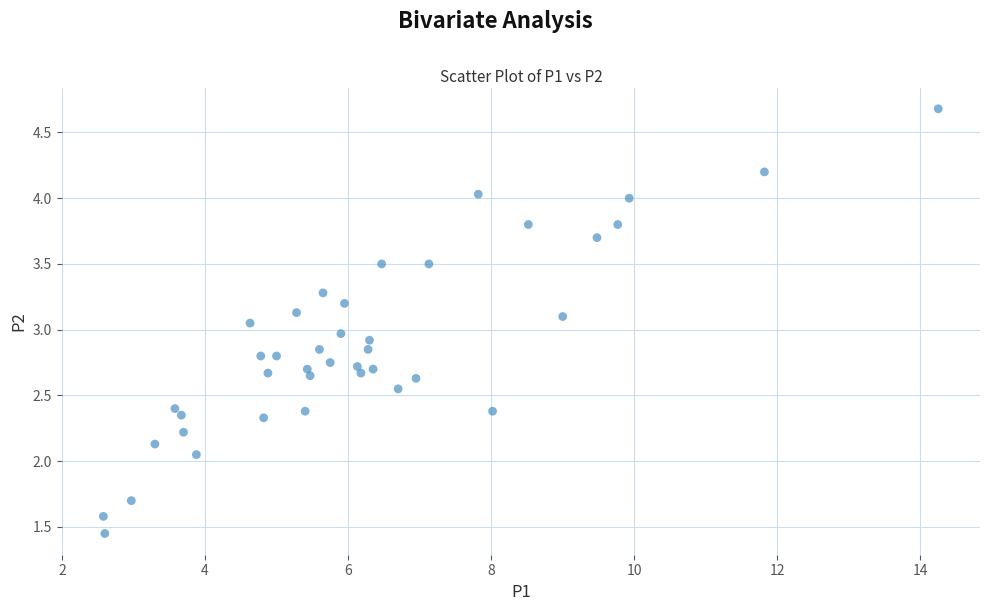

What is the range of Y values (max minus min)?

3.2